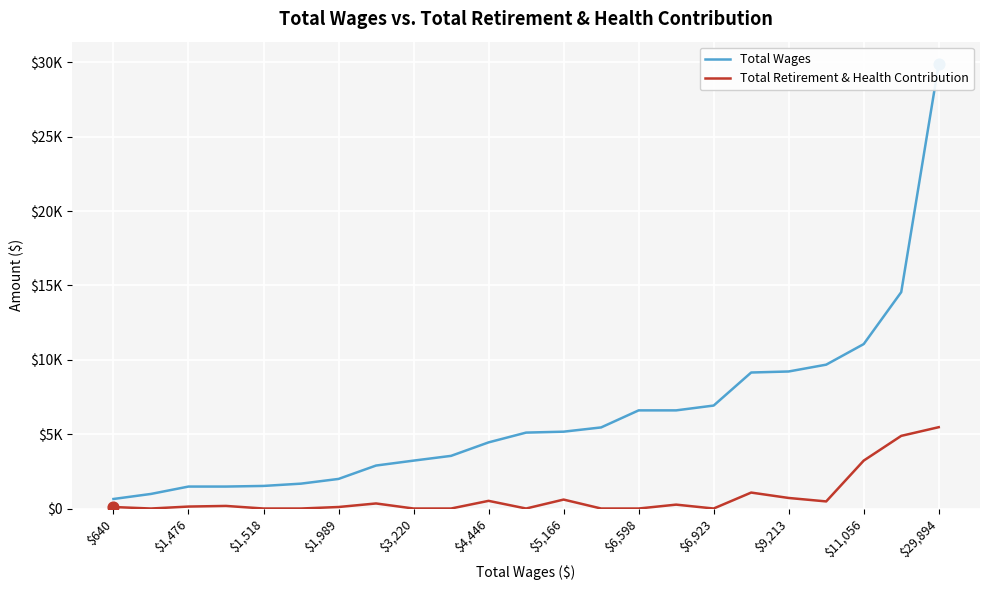

Which series contains the lowest Y value?

Total Retirement & Health Contribution